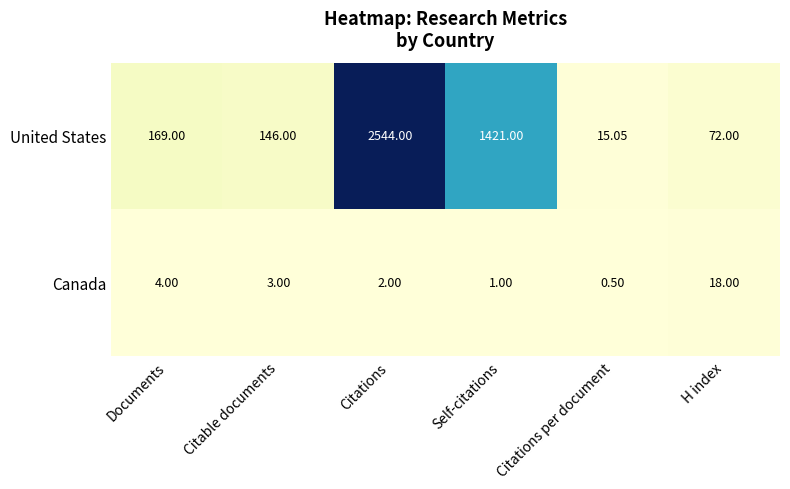

Where is United States nearest to the value 1279?

Self-citations